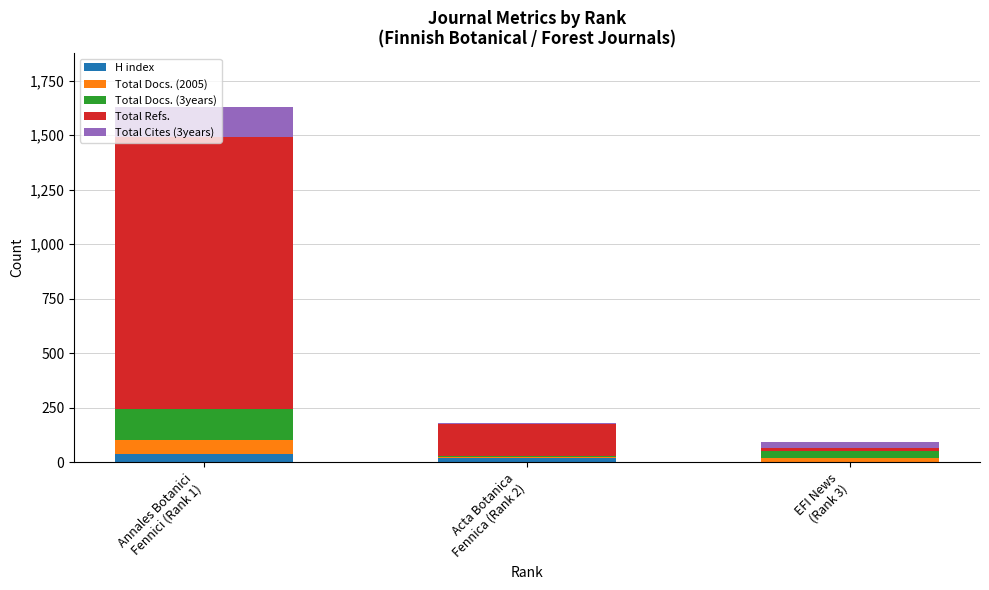

What are all the series names shown in the legend?

H index, Total Docs. (2005), Total Docs. (3years), Total Refs., Total Cites (3years)